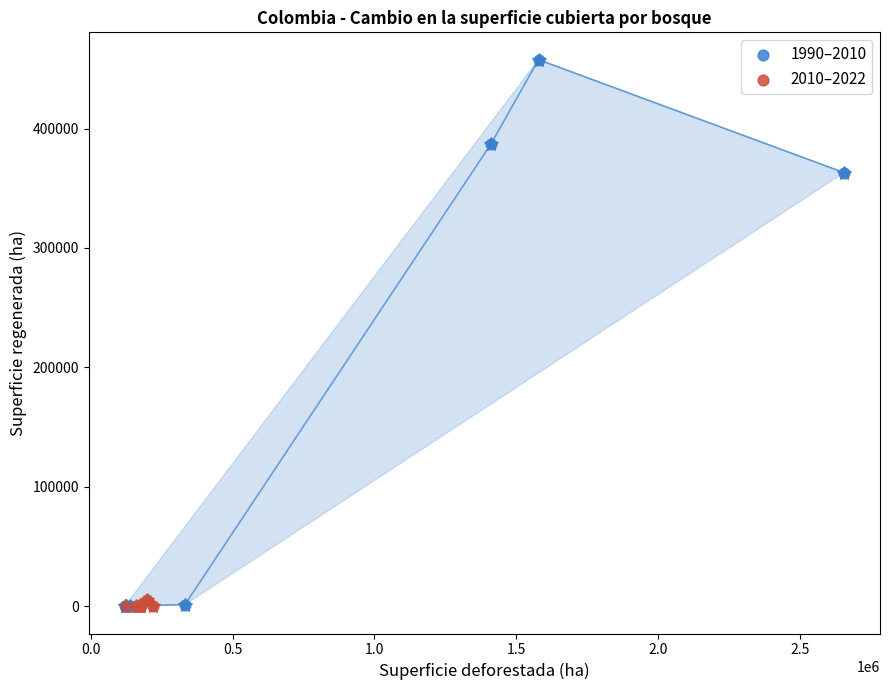

What are all the series names shown in the legend?

1990–2010, 2010–2022